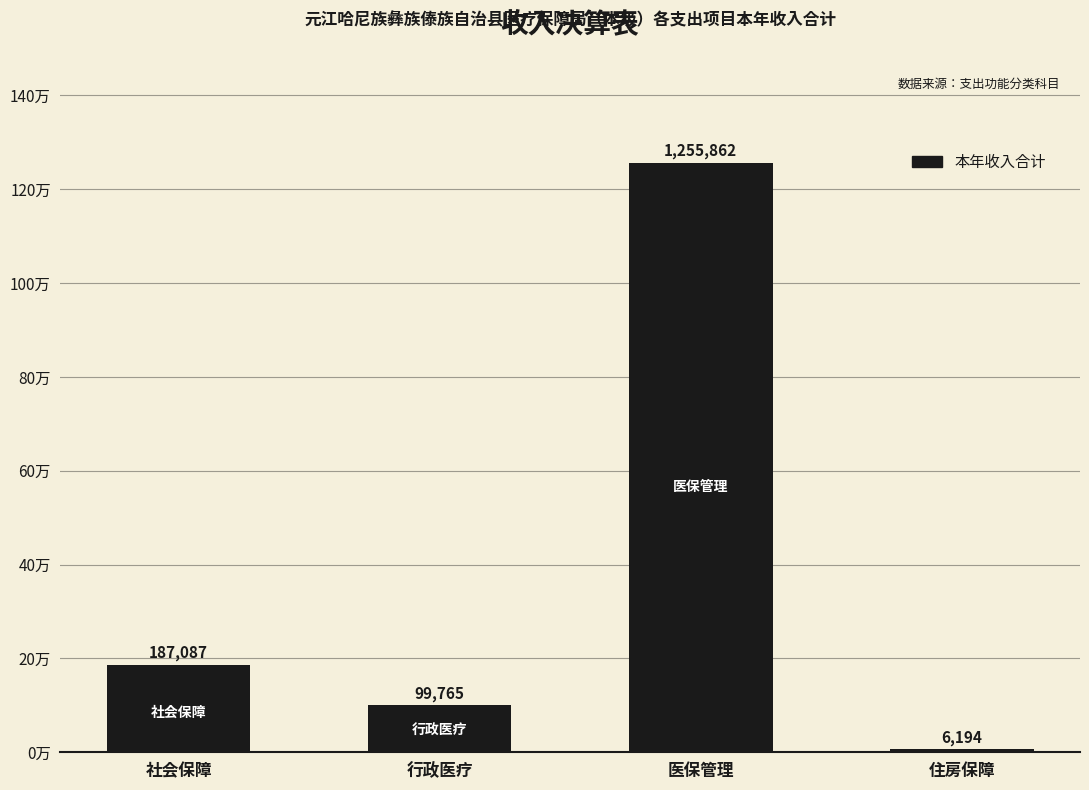

Reading left to right, list all the values displayed in this chart.

社会保障=187087.0	行政医疗=99764.7	医保管理=1255862.4	住房保障=6194.0